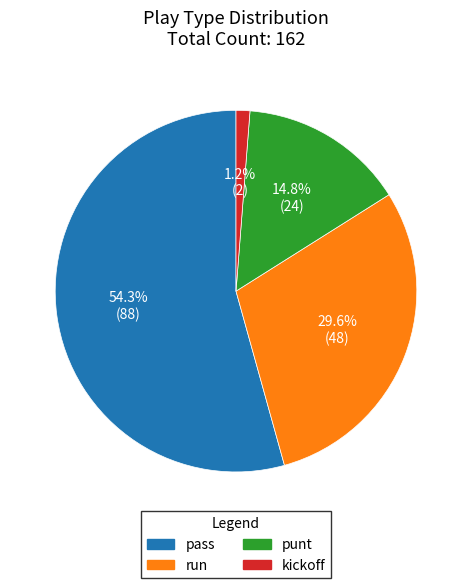

What is the majority slice?

pass